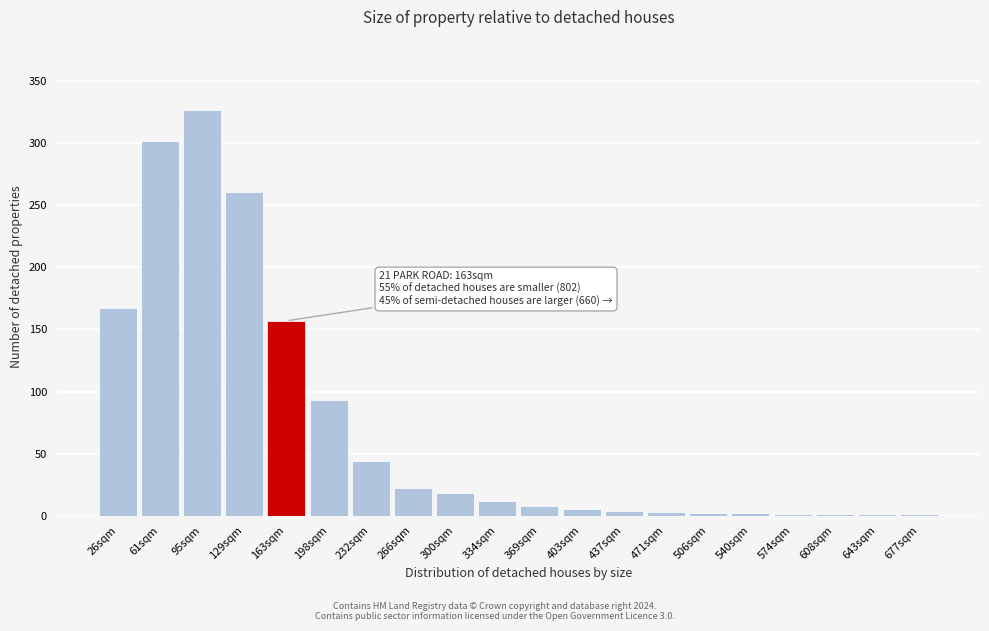

What is the sum of all values?

1431